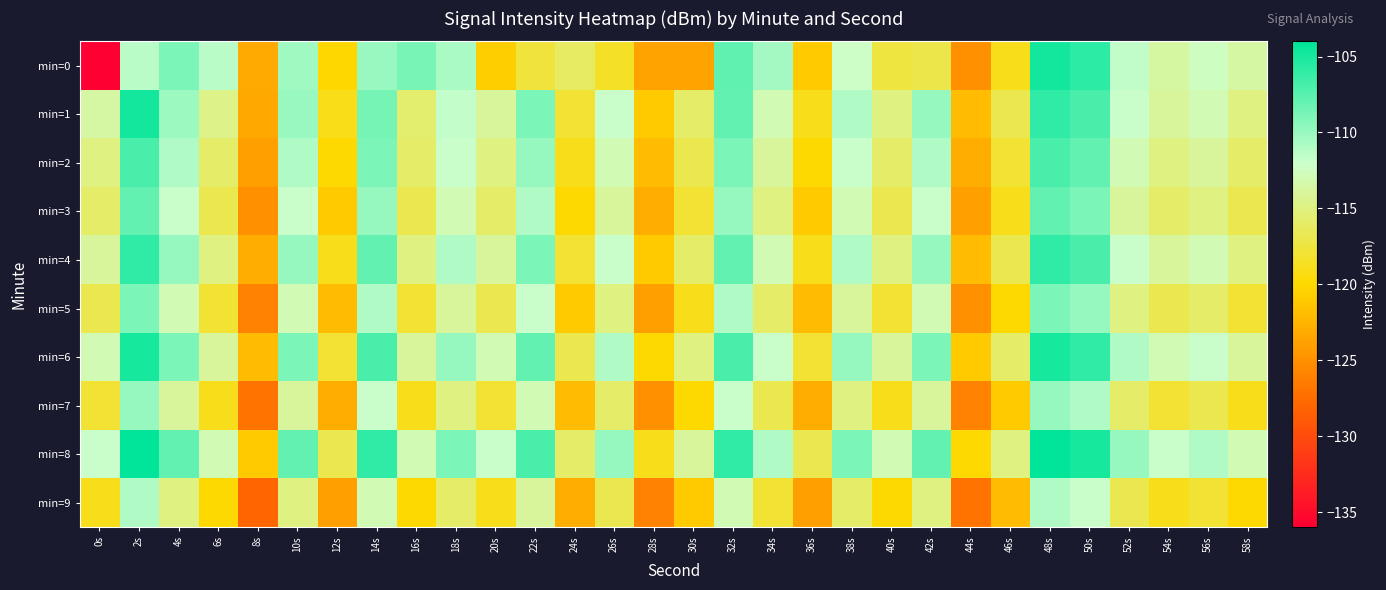

What is the minimum value shown in the chart?

-136.2